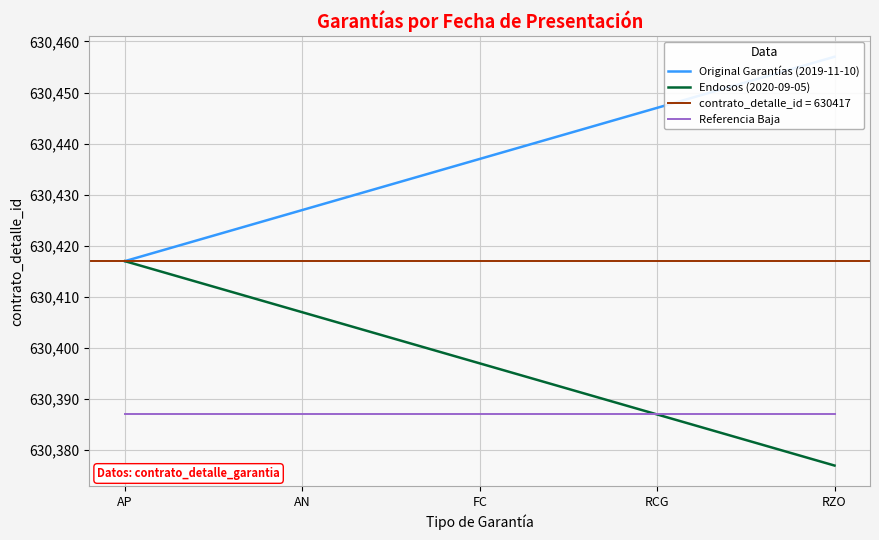

What is the label of the 3rd point from the right?

FC